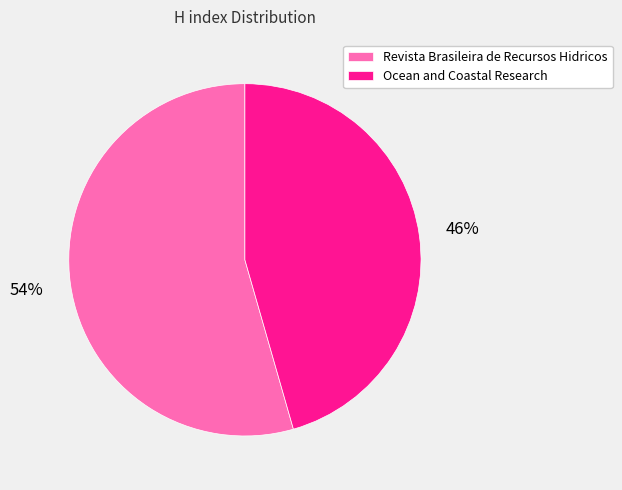

Do Revista Brasileira de Recursos Hidricos and Ocean and Coastal Research together represent more than half of the pie?

Yes